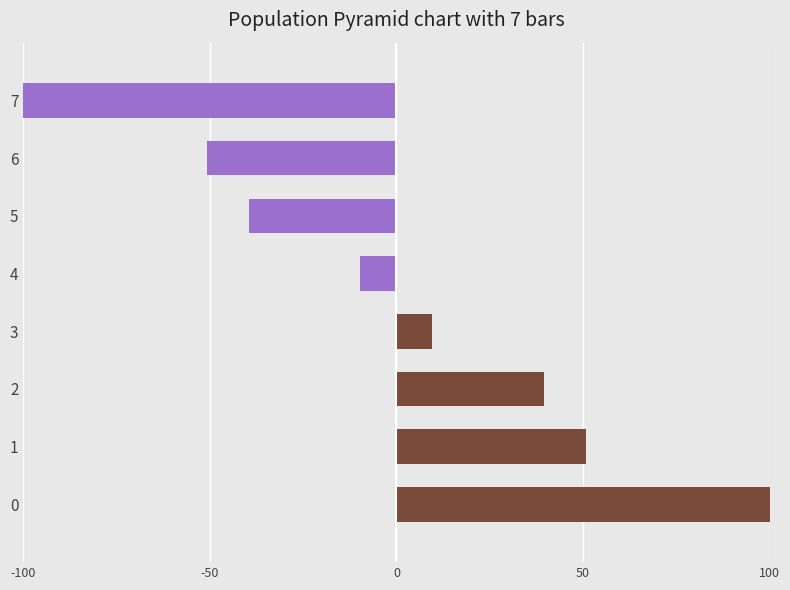

Rank the series by their maximum value, from lowest to highest.

Left (negative IMP), Right (positive IMP)